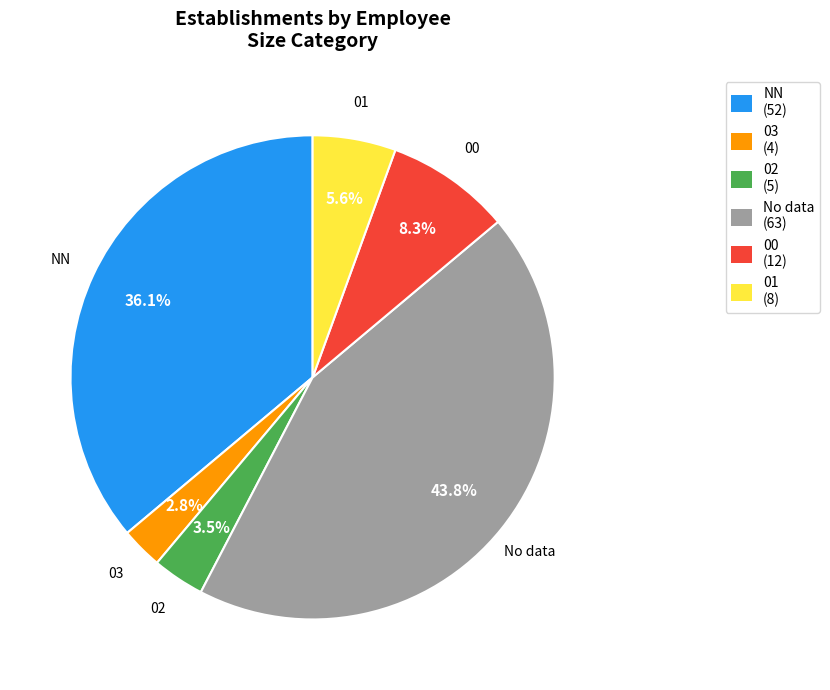

Is there a majority slice in this chart?

No